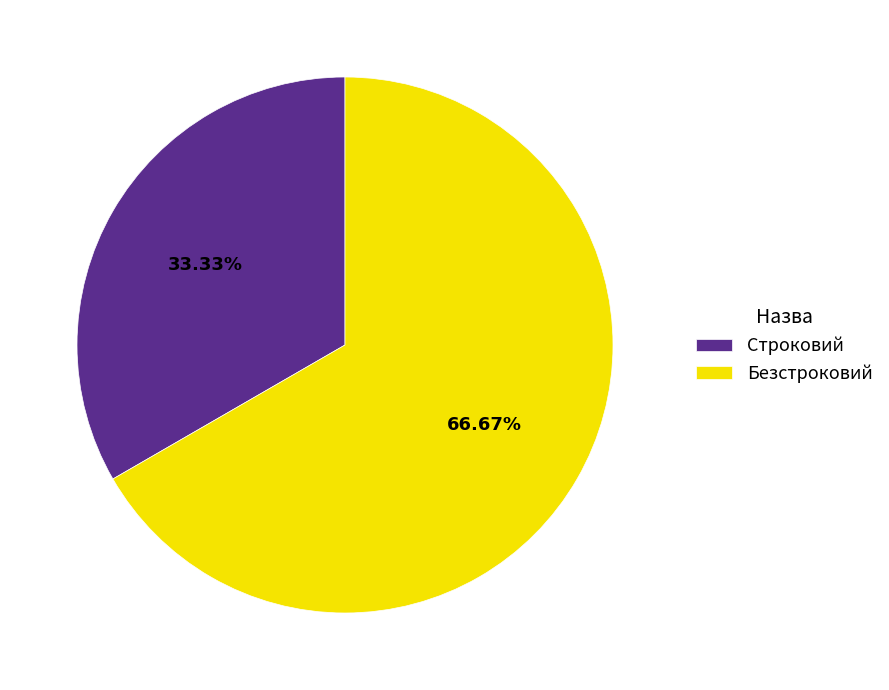

To the nearest percent, what is the average slice percentage?

50%